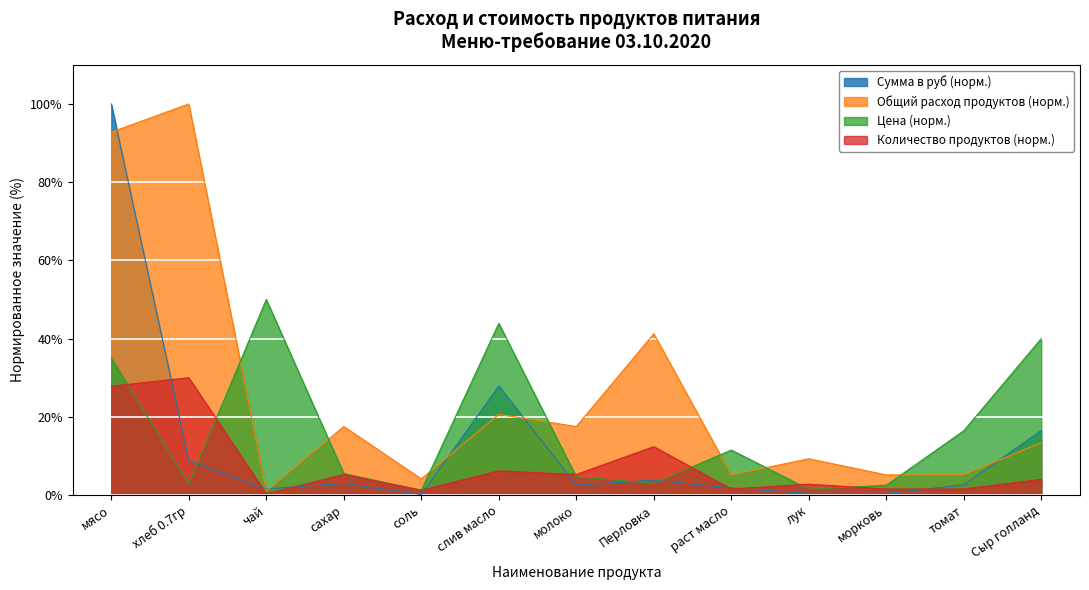

How many data points in Количество продуктов (завтрак/обед) are less than 4?

6